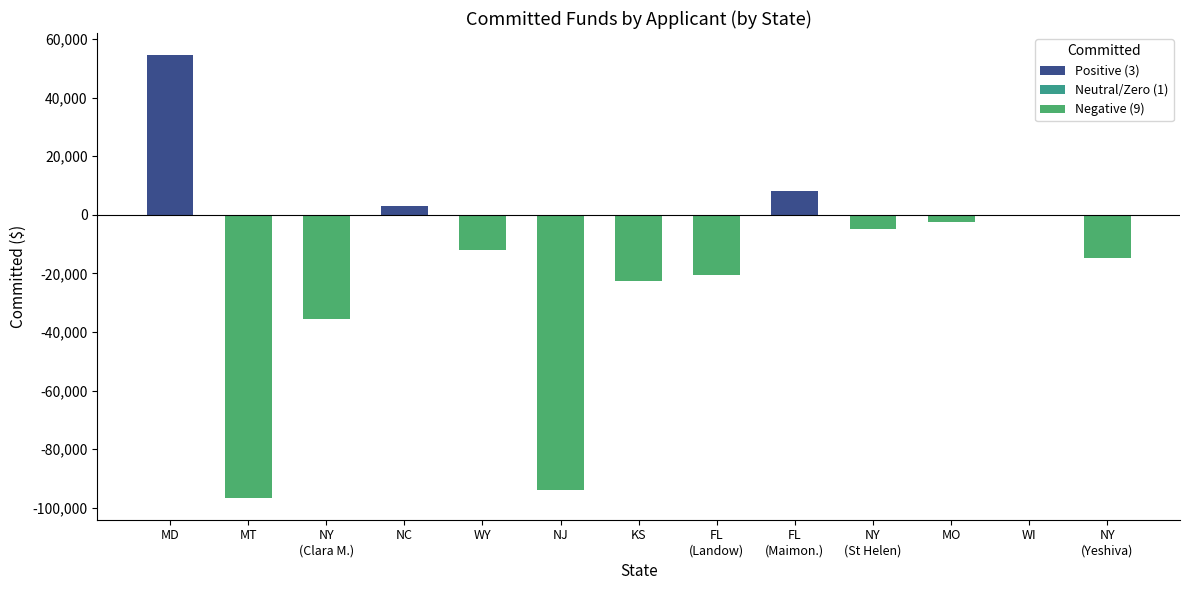

What is the sum of all values?

-237125